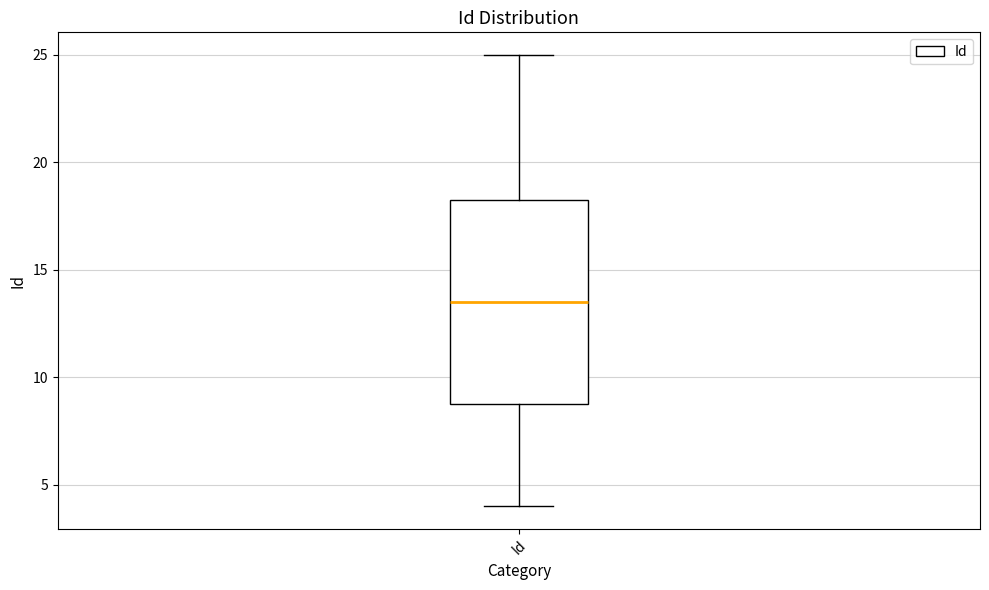

Transcribe this box plot: give where the median line is, the range the box spans, and where the two whiskers end, as read against the y-axis. The values are not printed on the chart, so give them approximately, as read against the axis.

median 13.5, box 9.0 to 18.5, whiskers 4.0 to 25.0